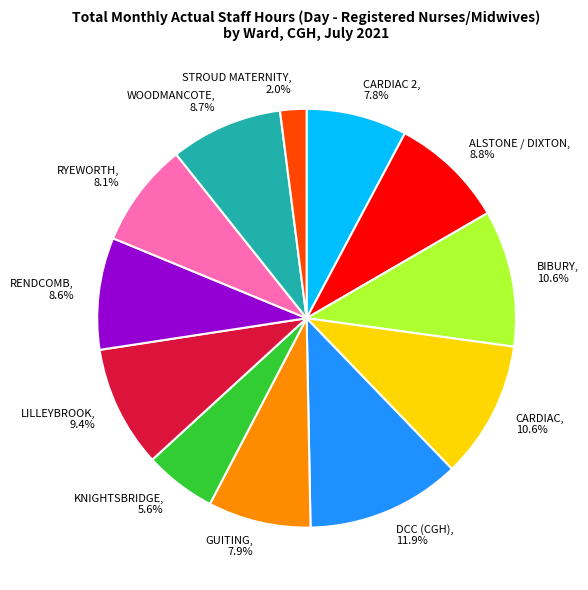

Is there a majority slice in this chart?

No